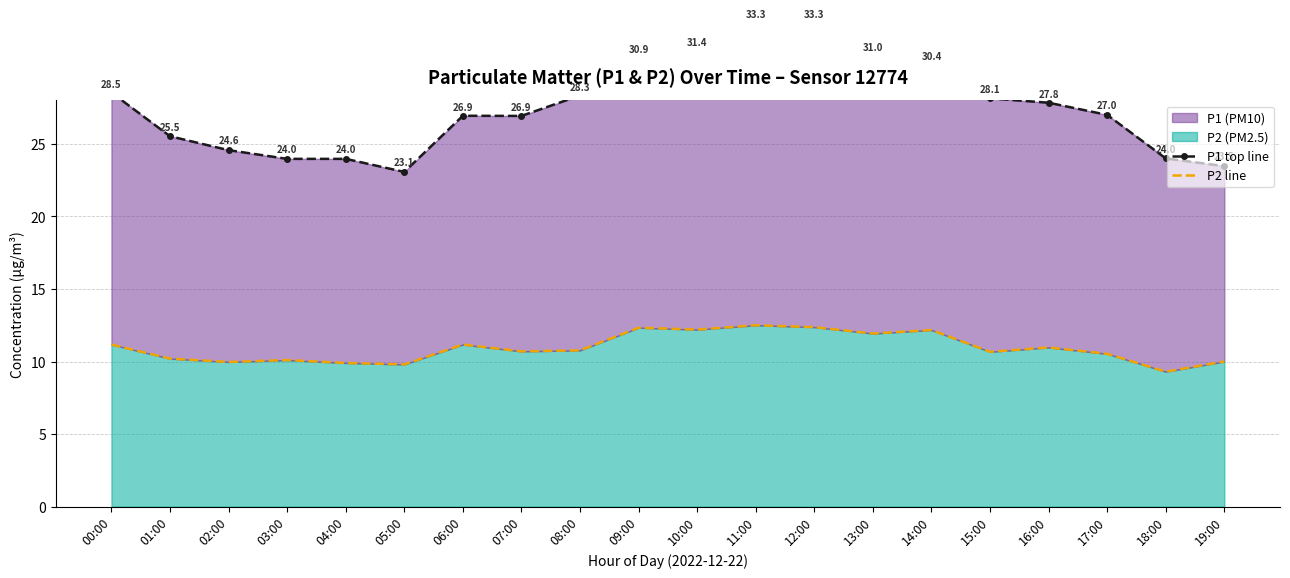

At how many categories does at least one series exceed 16?

20